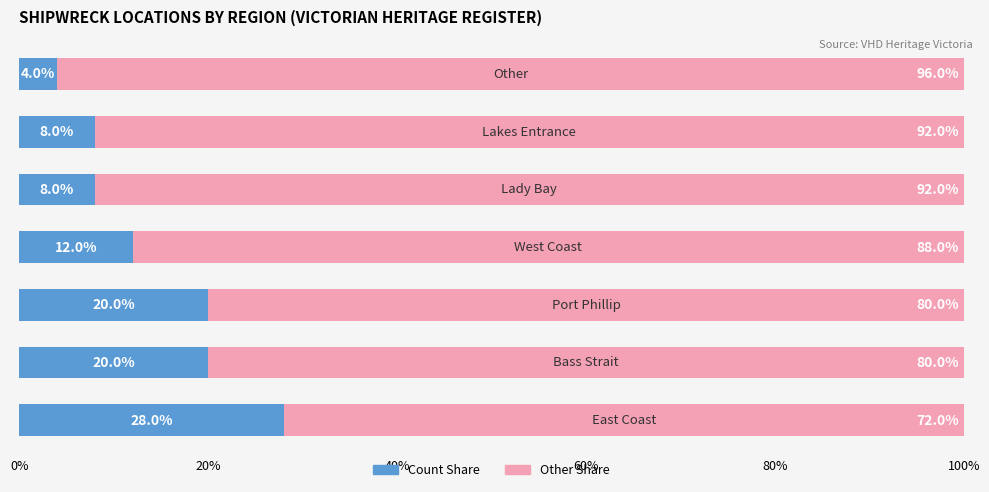

How many series are shown in this chart?

2